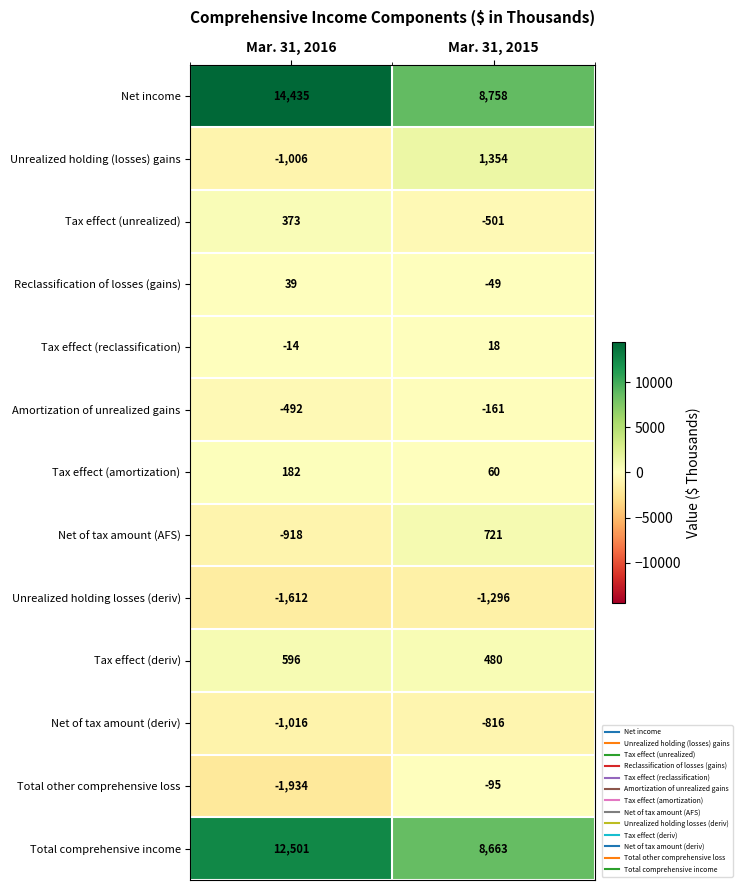

At how many categories does at least one series exceed 3522?

2